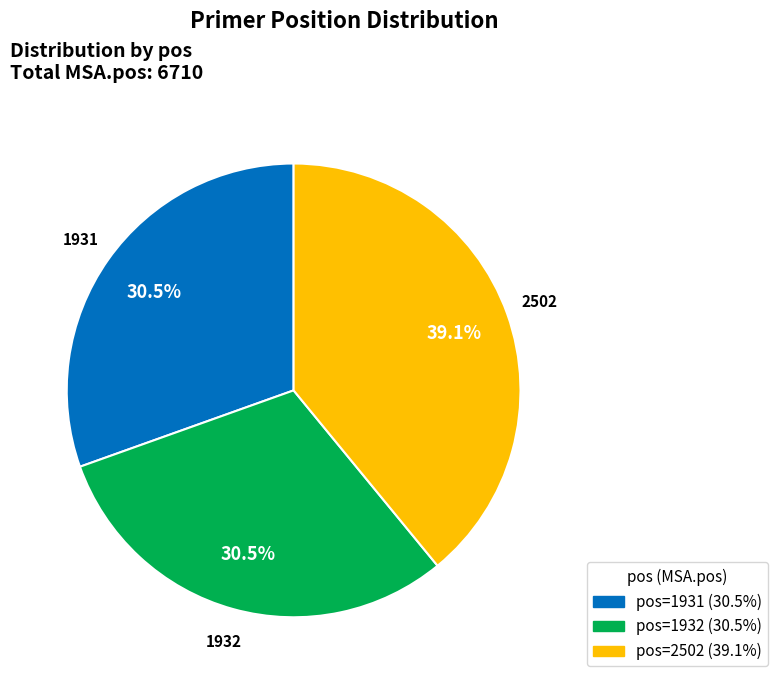

Combined, do 2502 and 1932 account for over 50%?

Yes